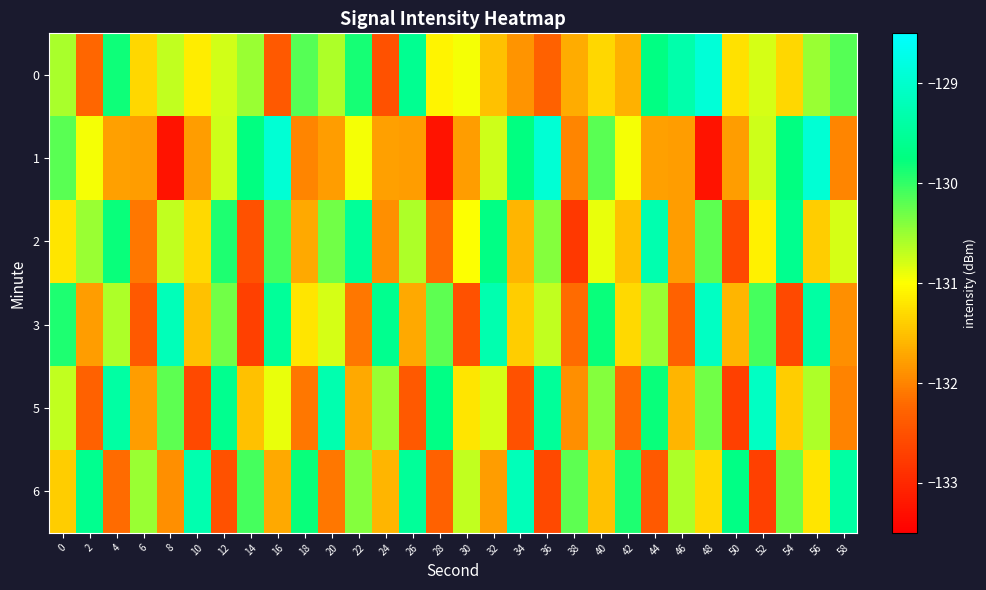

Between 56 and 14, which is larger?

56